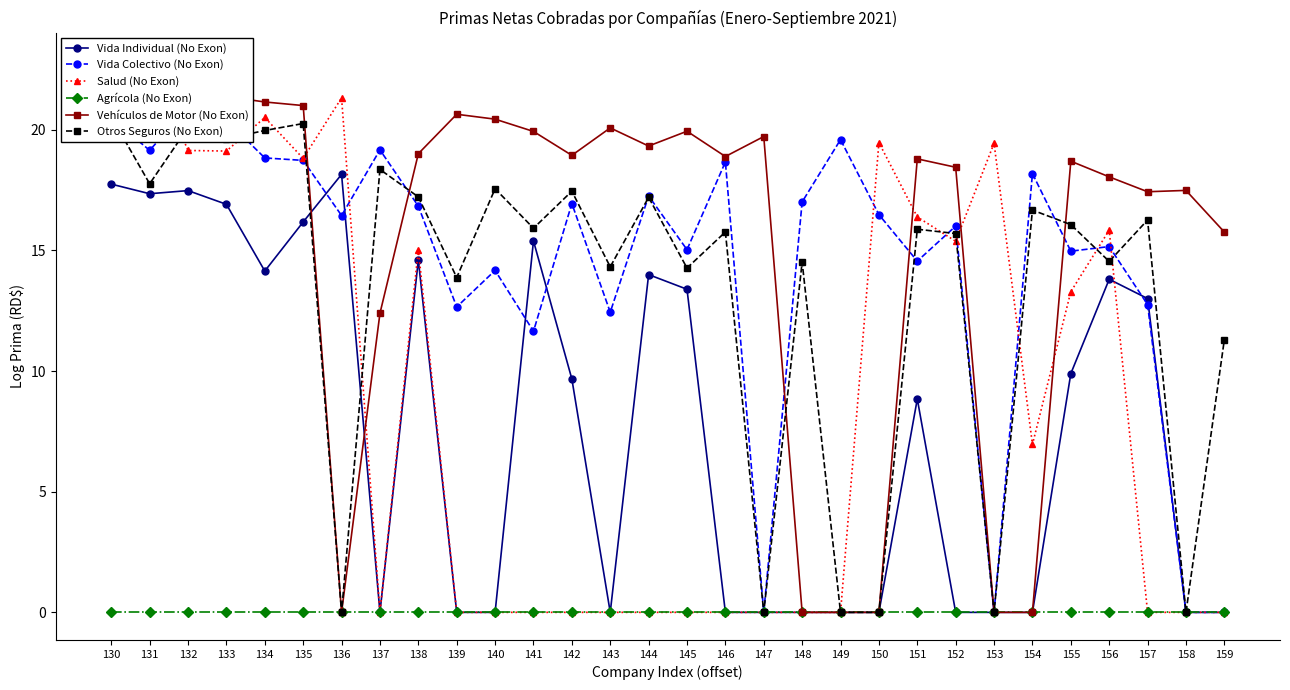

How many values in Vida Colectivo (No Exon) are above zero?

26